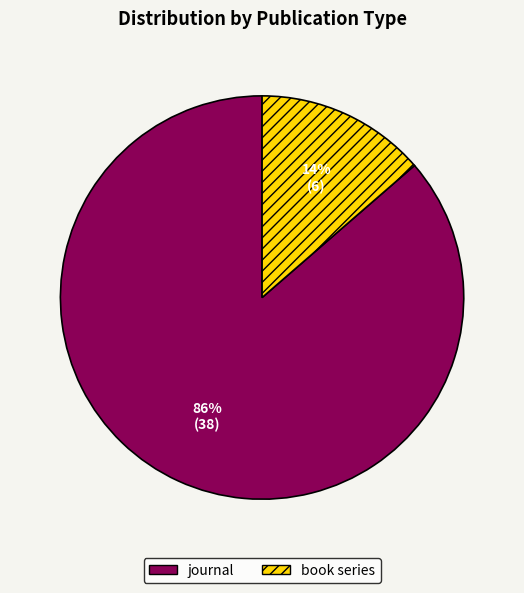

True or false: book series accounts for 14% of the total.

True